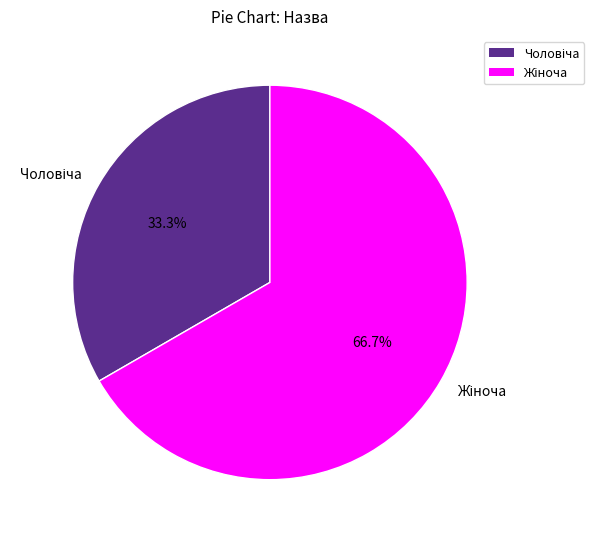

Is there a majority slice in this chart?

Yes